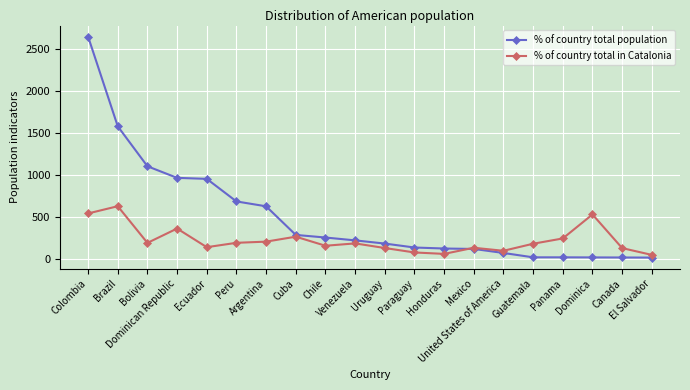

What is the total value across all series at Venezuela?

398